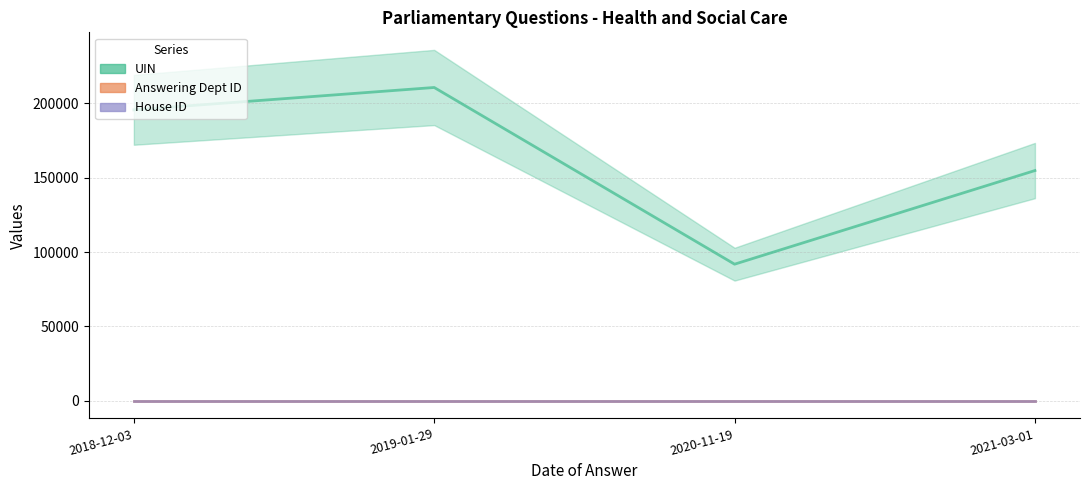

What is the sum of all House ID values?

4